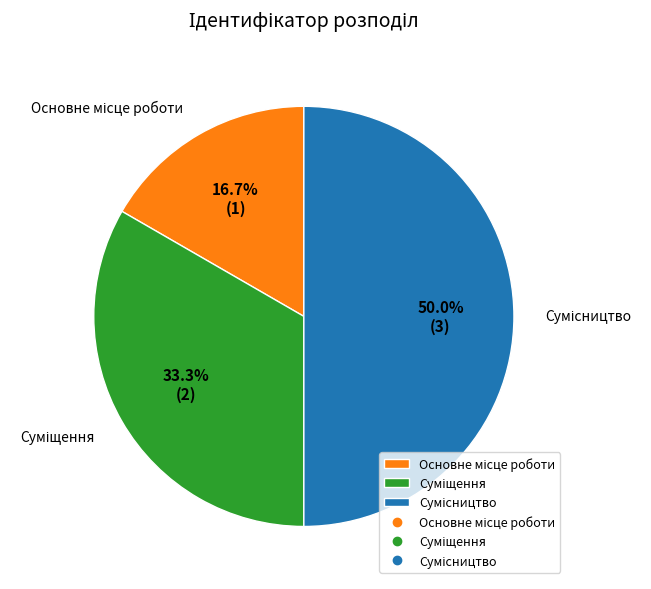

True or false: Основне місце роботи accounts for 5% of the total.

False